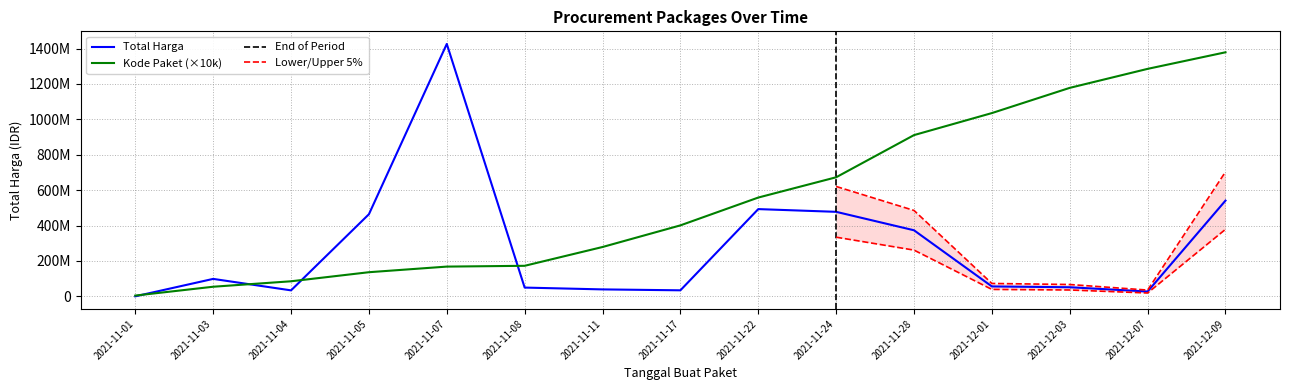

True or false: Kode Paket has a value of 278910000 at 2021-11-11.

True